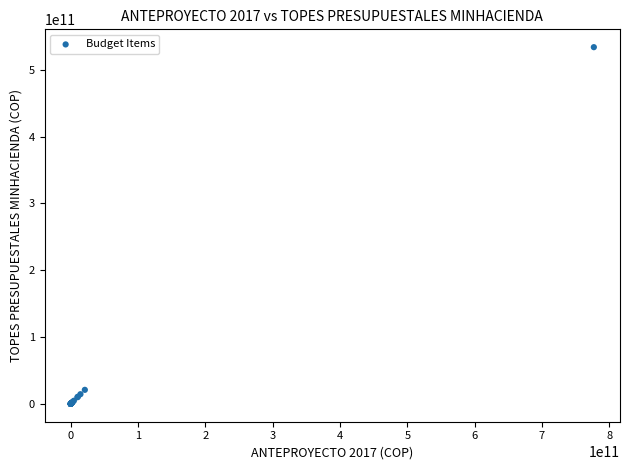

What Y value in the scatter plot is closest to 266898842926?

21020752021.3